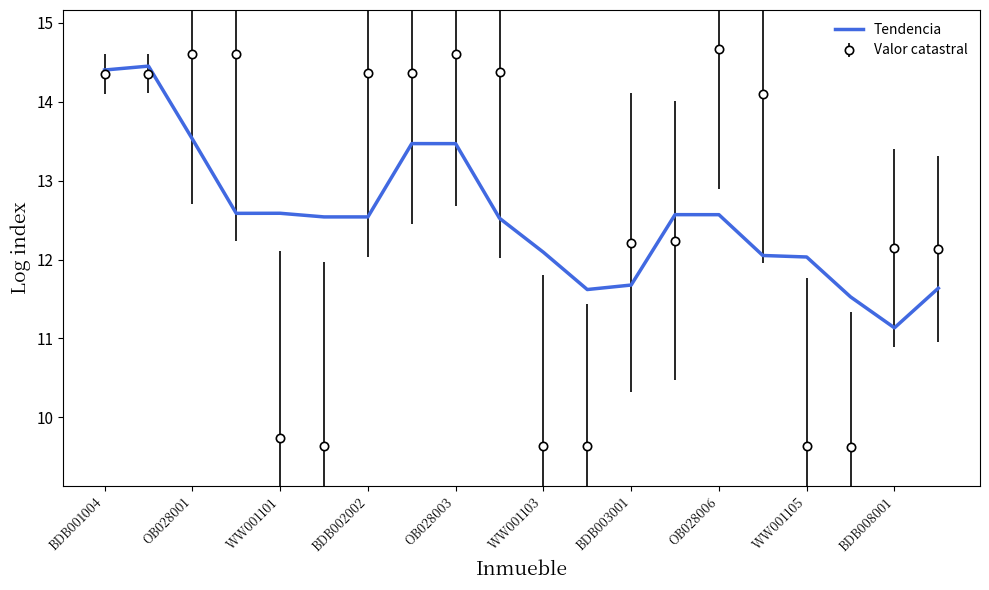

Which series has the largest range (max minus min)?

Valor catastral